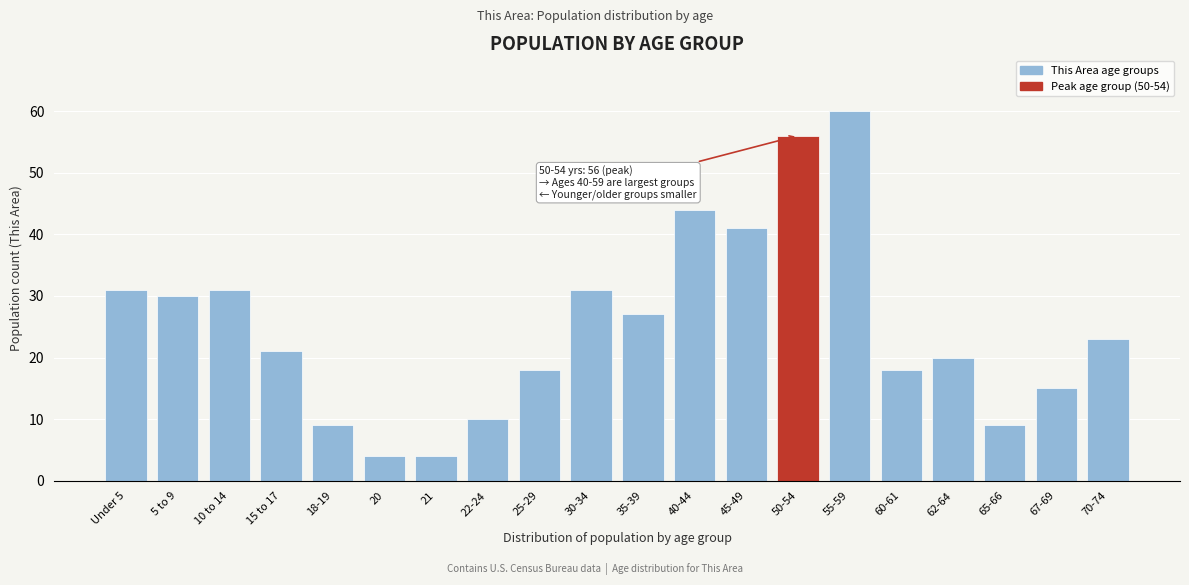

Reading left to right, what are all the values shown in this chart?

31	30	31	21	9	4	4	10	18	31	27	44	41	56	60	18	20	9	15	23